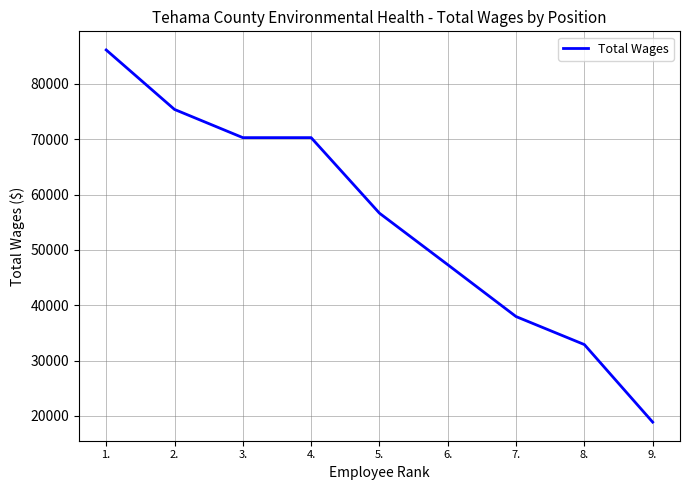

What is the average value?

55093